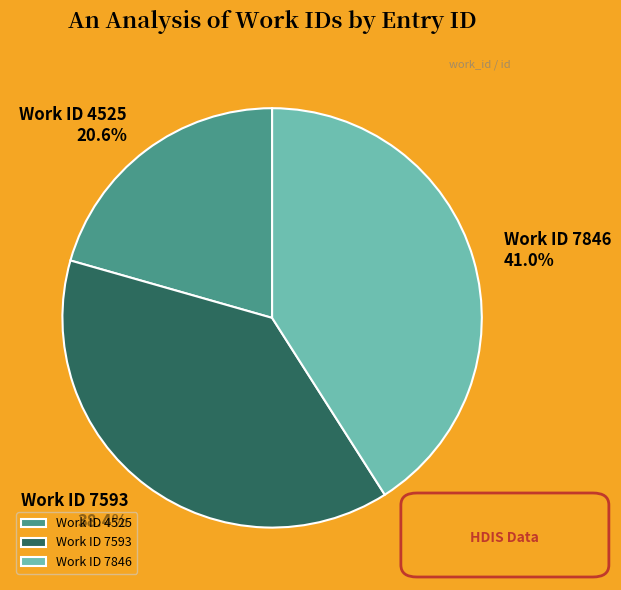

Which category has the biggest portion of the pie?

Work ID 7846